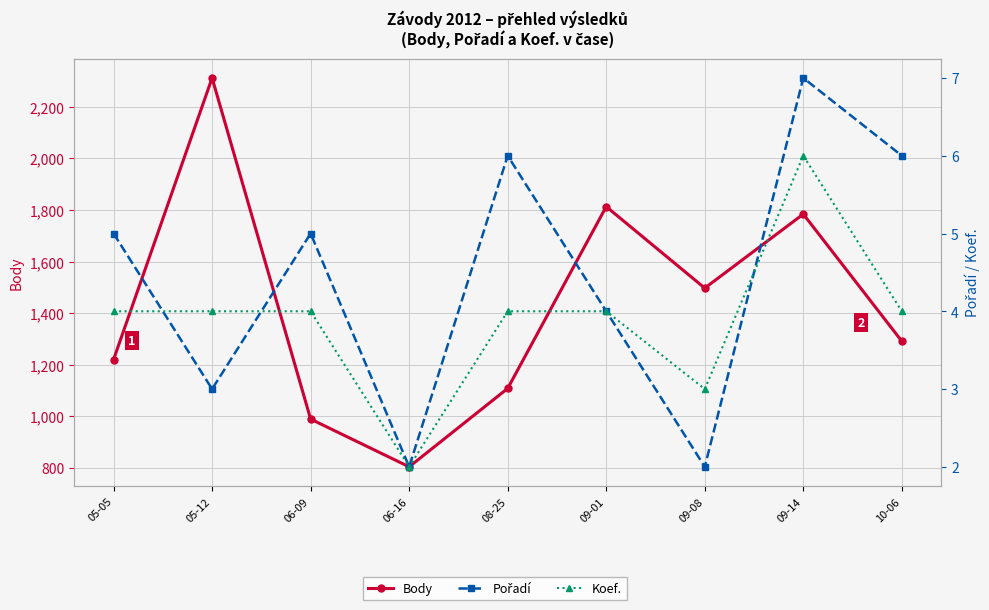

The value of Pořadí at 10-06 is 2. True or false?

False